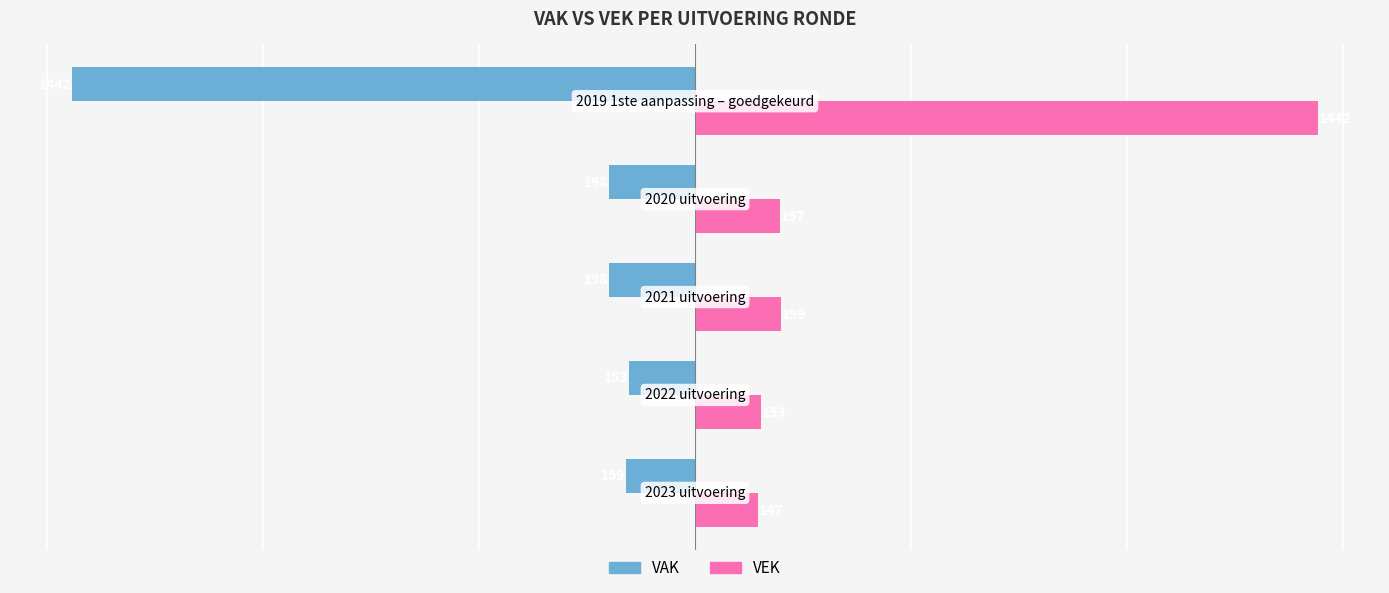

What is the lowest value of the VEK series?

147